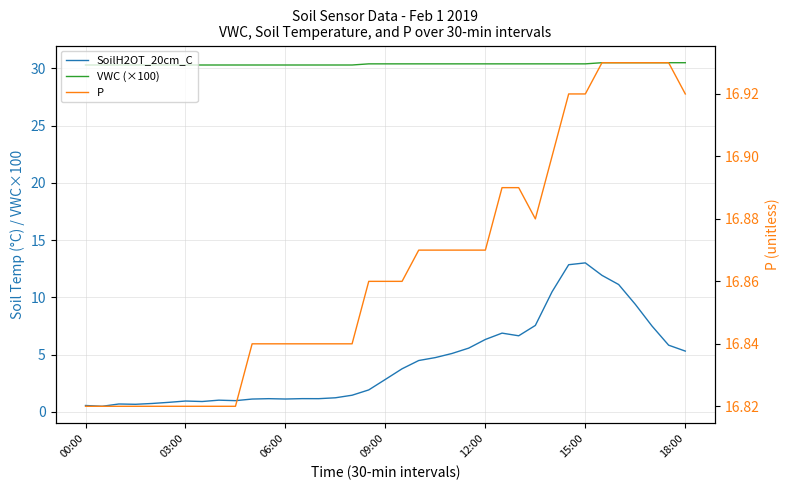

At how many categories does at least one series exceed 22?

37